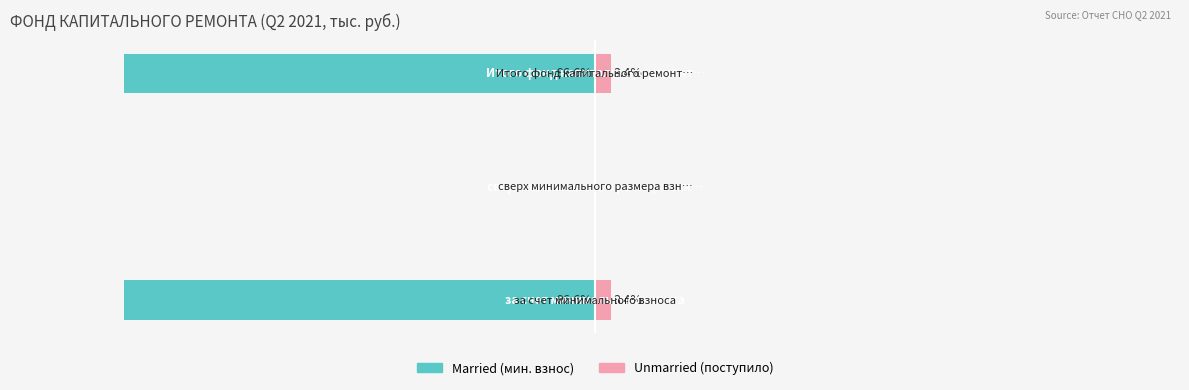

How many values in Unmarried are above zero?

2